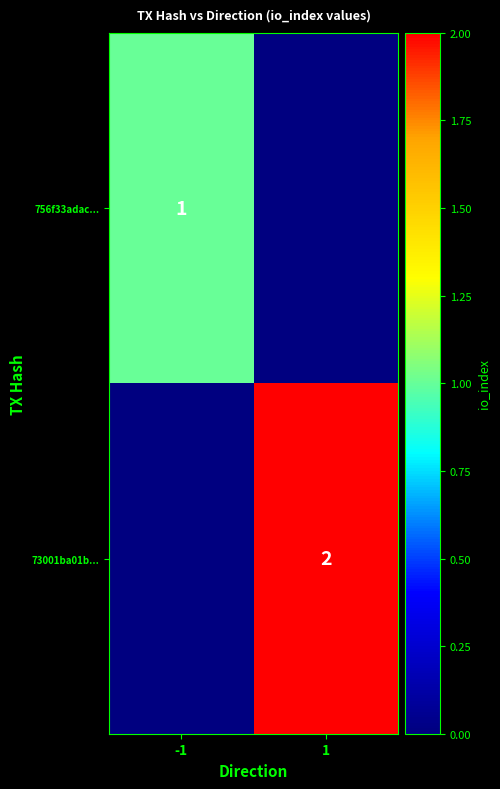

The 756f33adac... series shows 1 at -1. True or false?

True